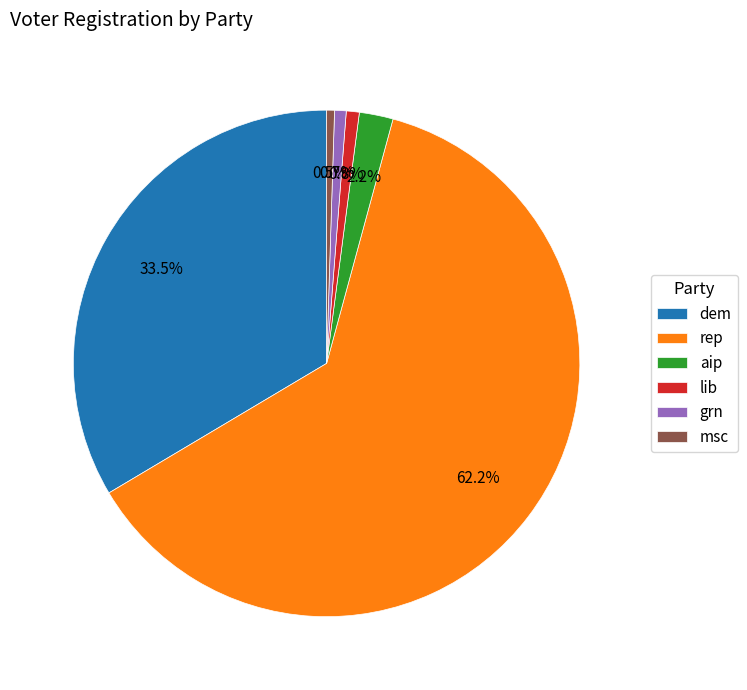

To the nearest percent, what is the average slice percentage?

17%